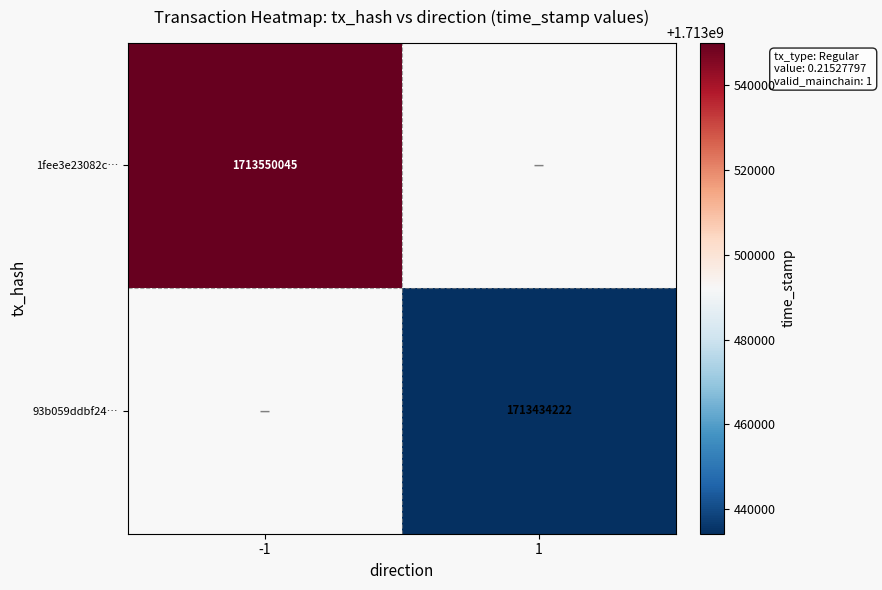

The value of 1fee3e23082c… at -1 is 1713550045. True or false?

True